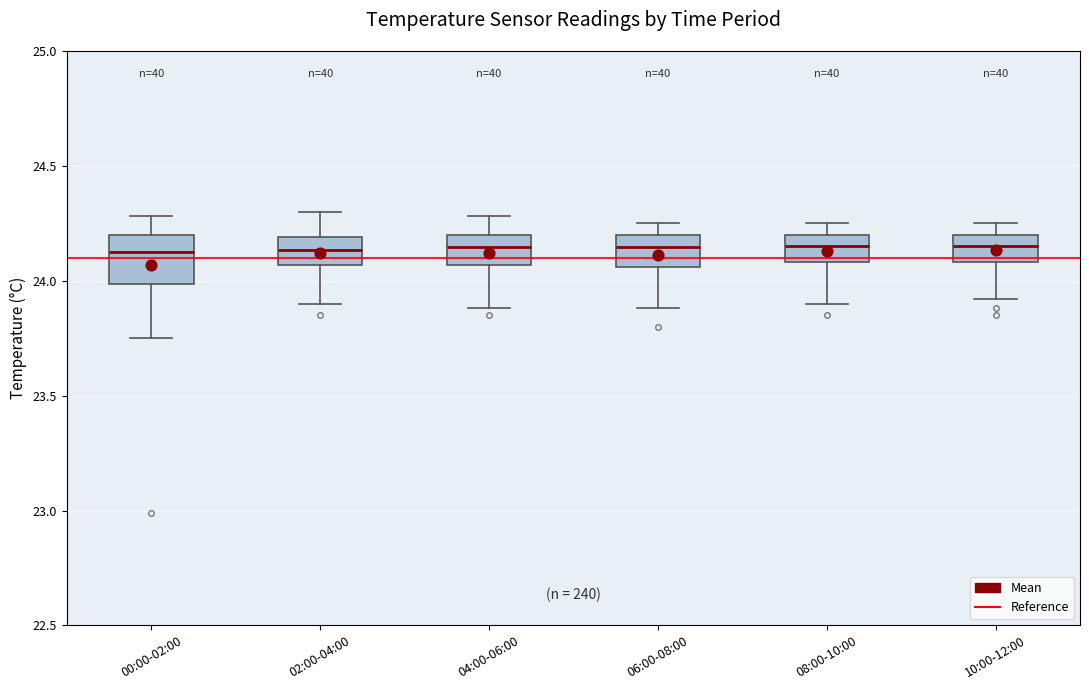

Where does the lower whisker of the box for 06:00-08:00 end on the y-axis? The values are not printed on the chart, so give them approximately, as read against the axis.

23.90